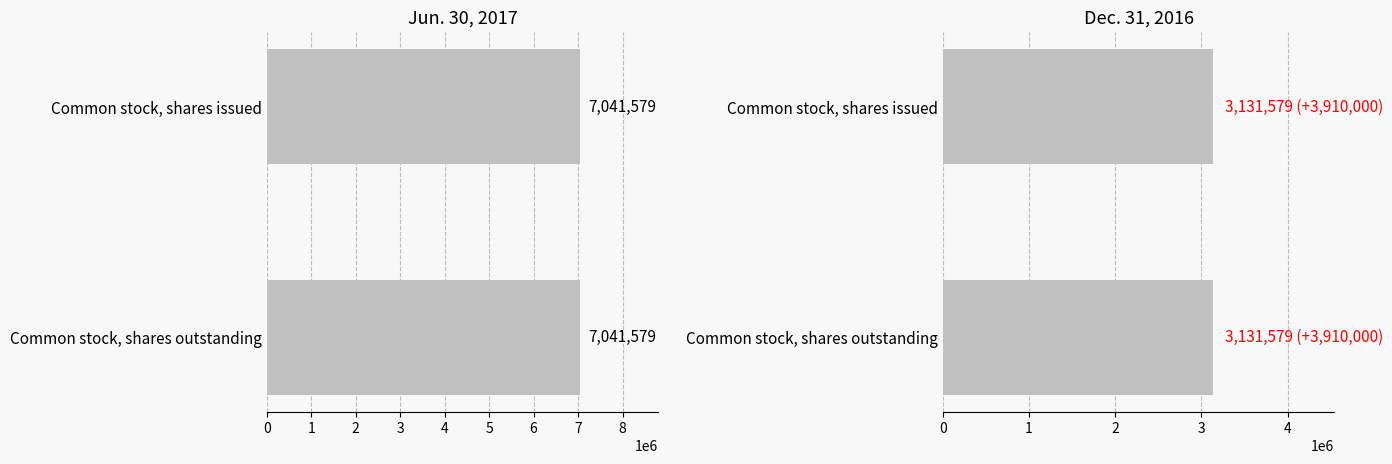

Which series has the widest spread of values?

Jun. 30, 2017